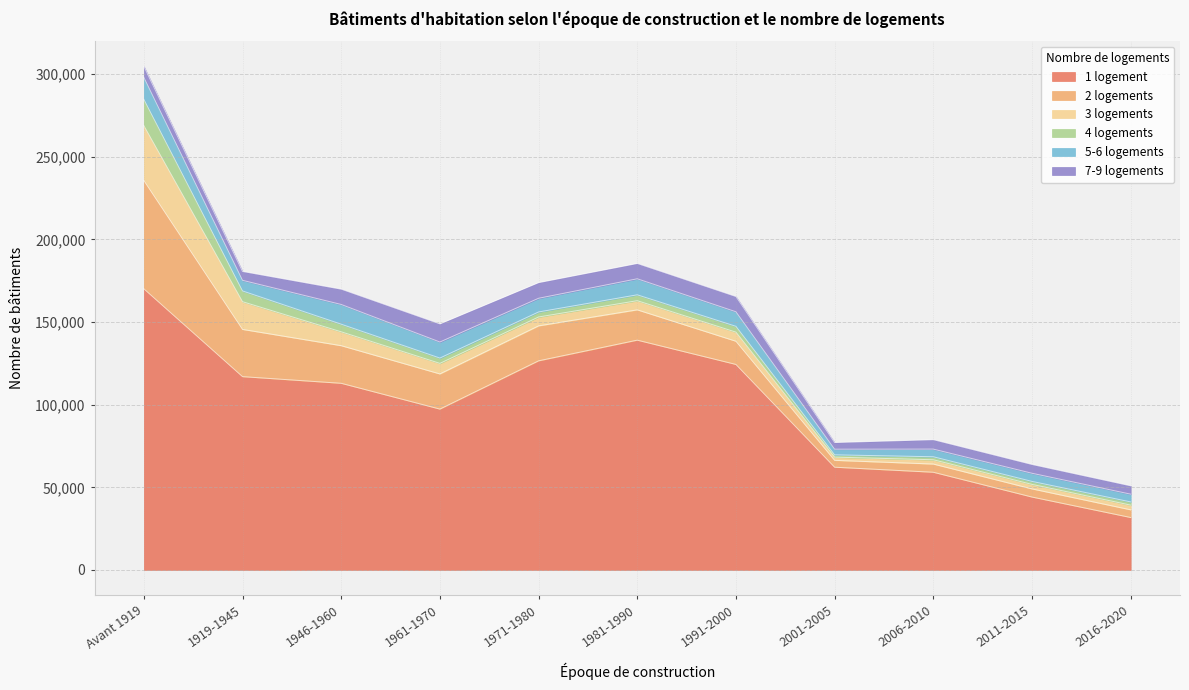

Which series has the largest range (max minus min)?

1 logement